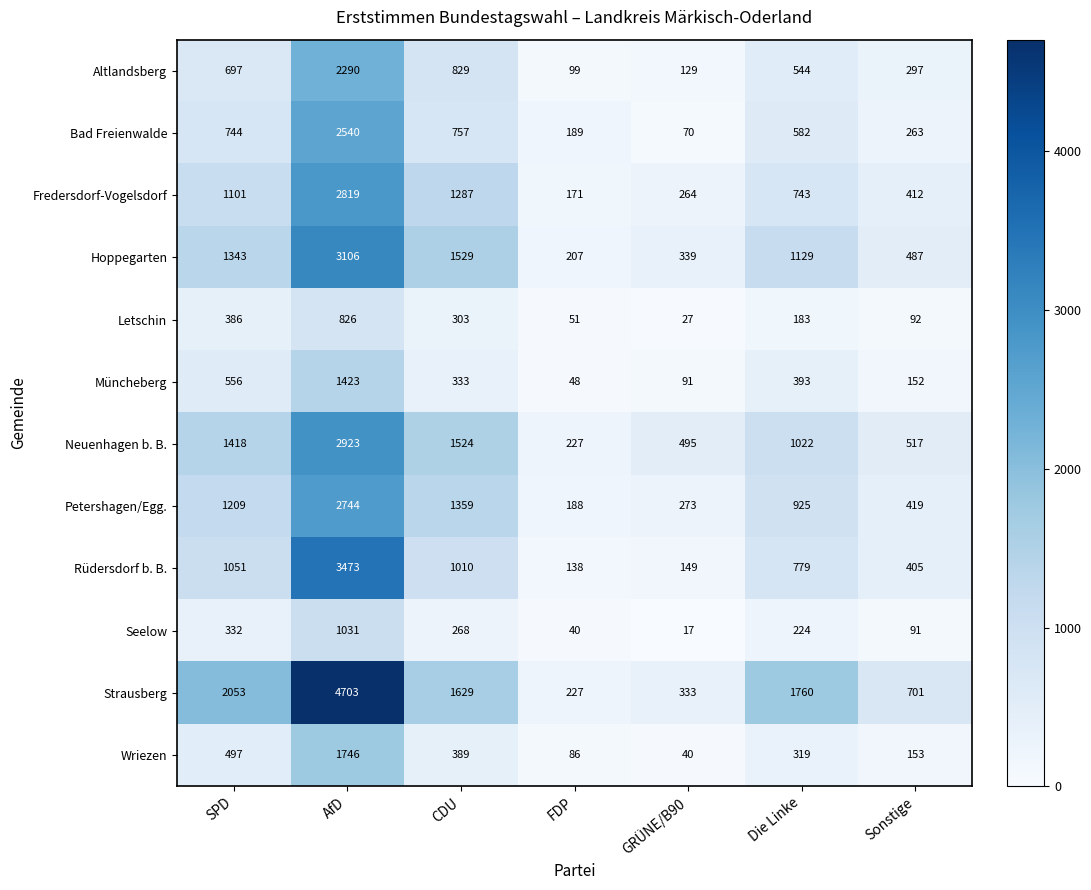

The Seelow series shows 40 at FDP. True or false?

True